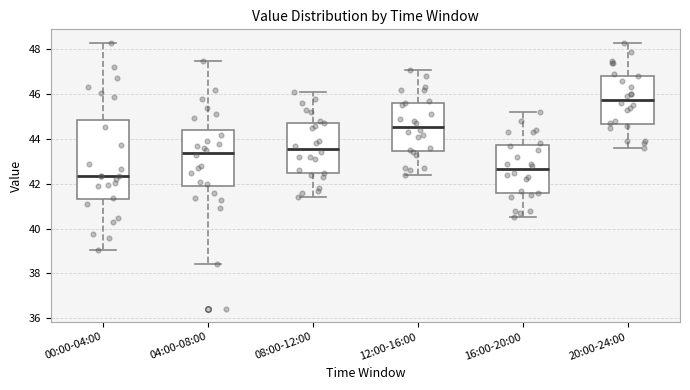

Which box is the tallest, from its lower edge to its upper edge?

00:00-04:00